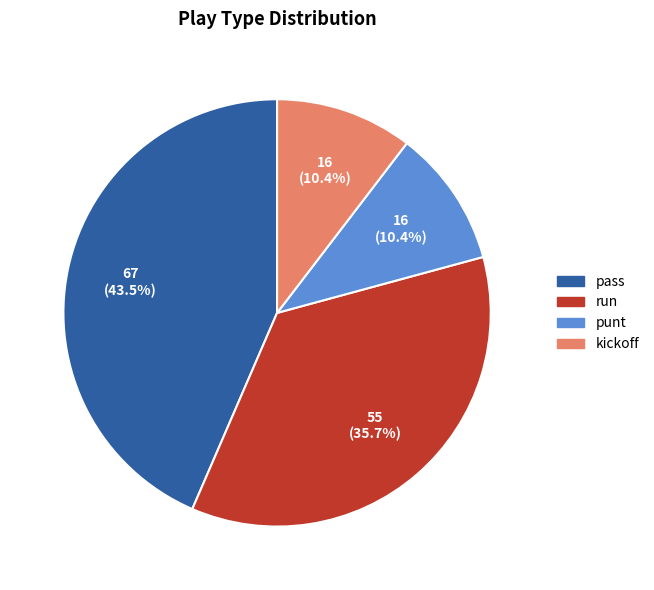

Does run account for over 50% of the chart?

No